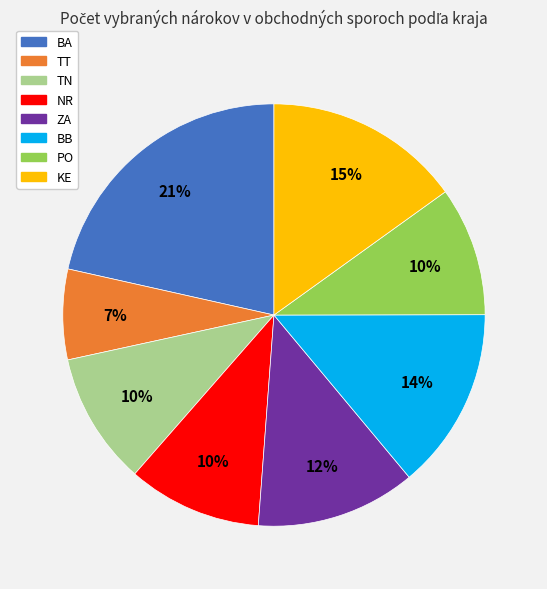

Which slice is the smallest?

TT